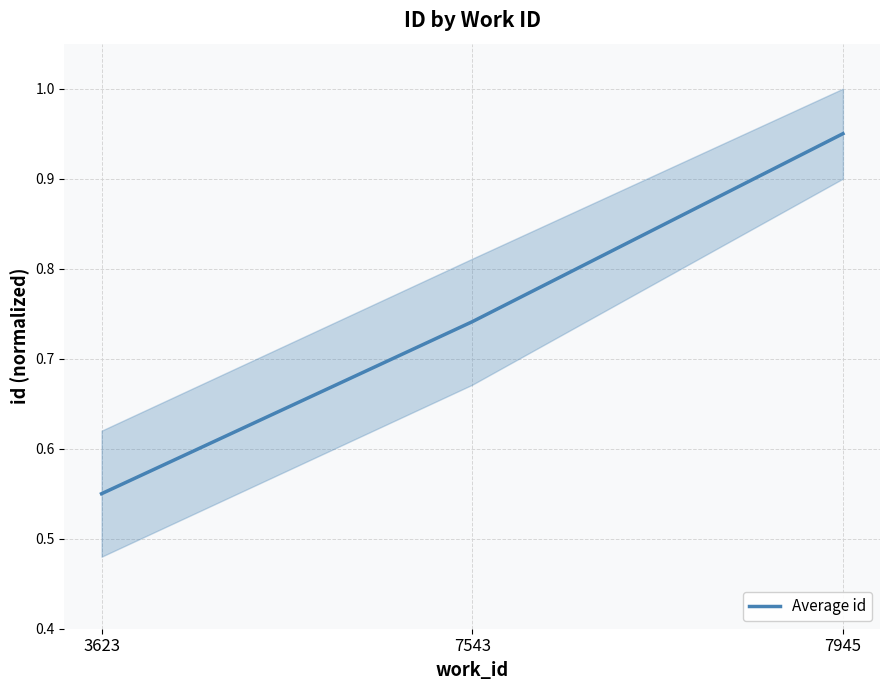

Count the values in the range 0 to 1.

3